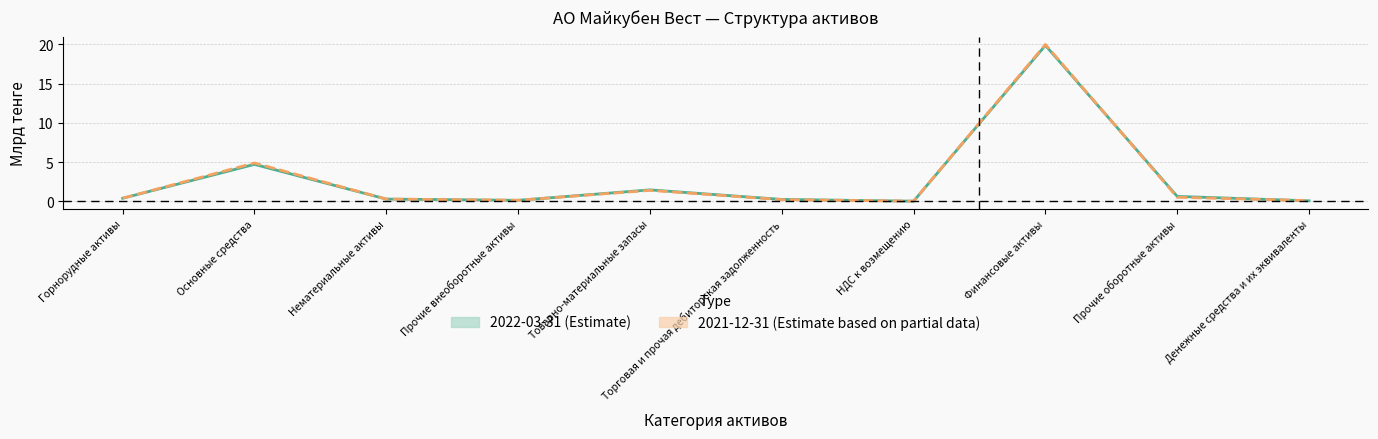

What is the average value of the Estimate 2022-03-31 series?

2.8